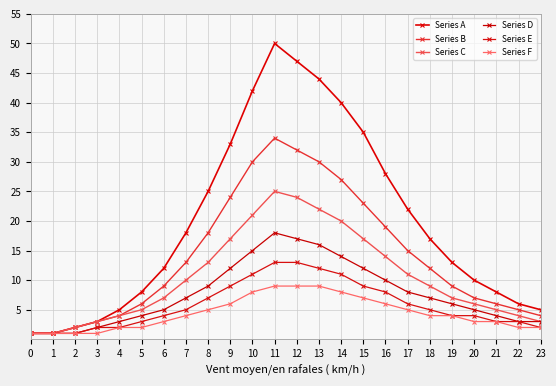

Does the chart have visible grid lines?

Yes